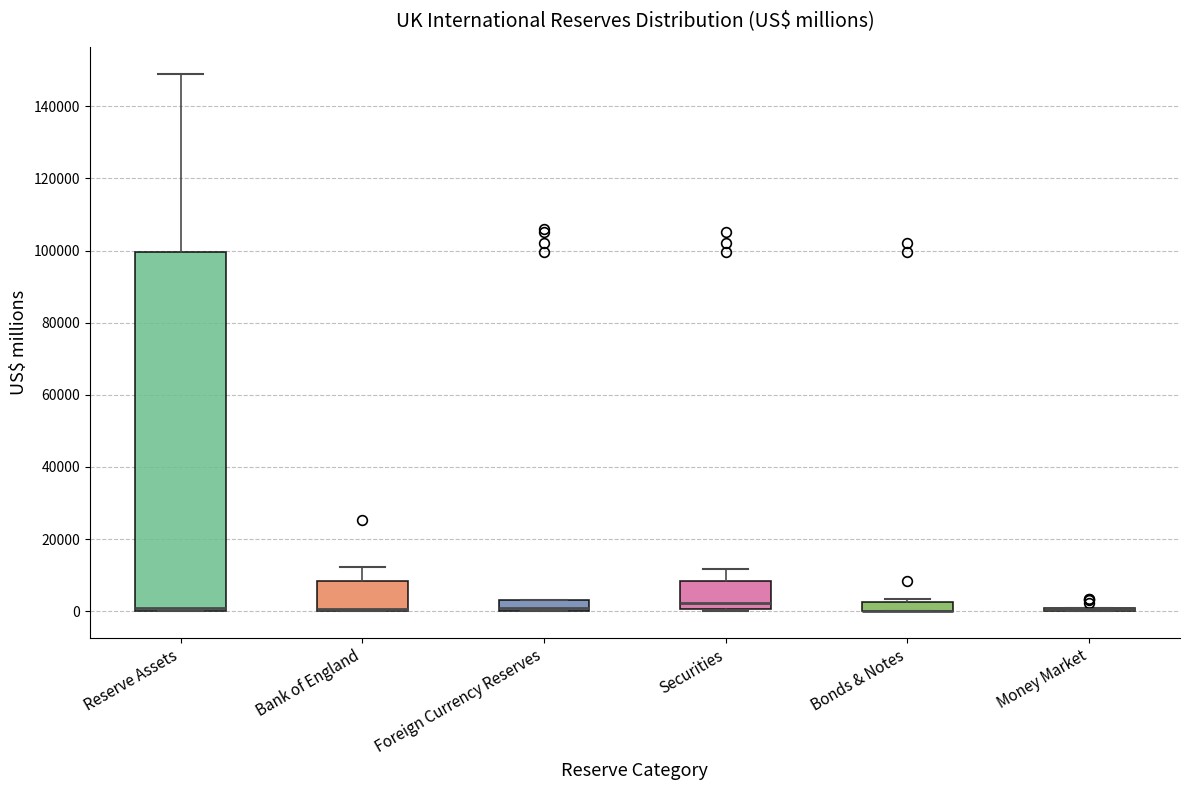

Comparing the boxes themselves (not the whiskers), which one is the tallest?

Reserve Assets